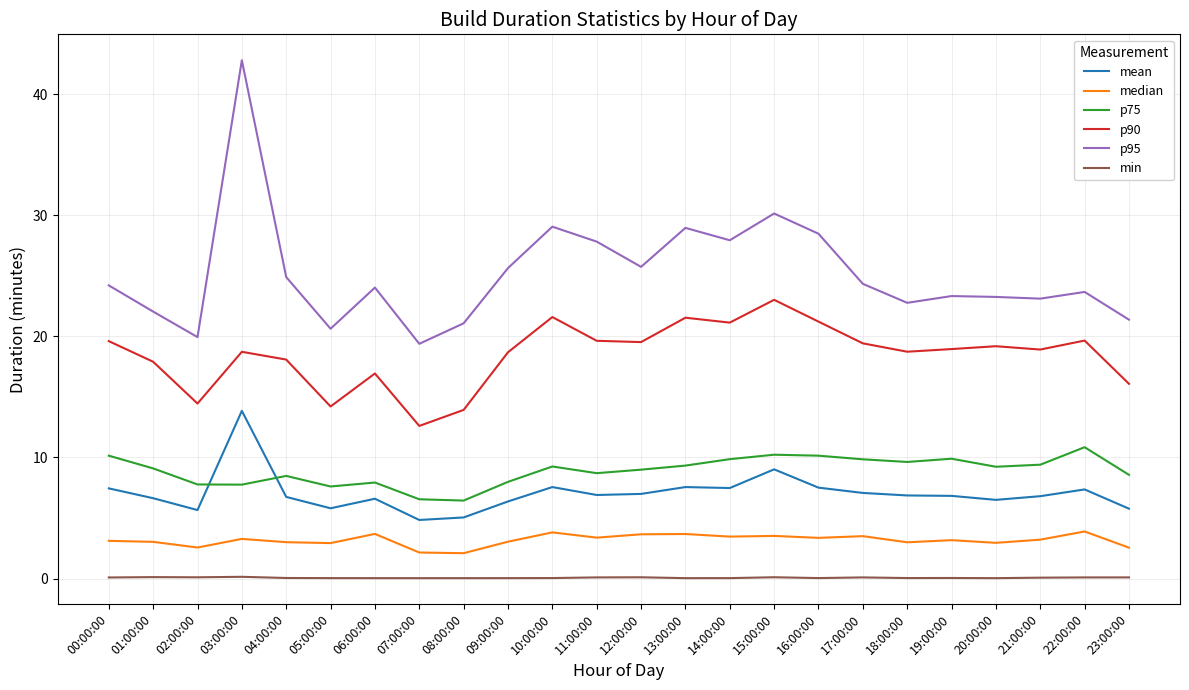

Which series has the largest total across all categories?

p95